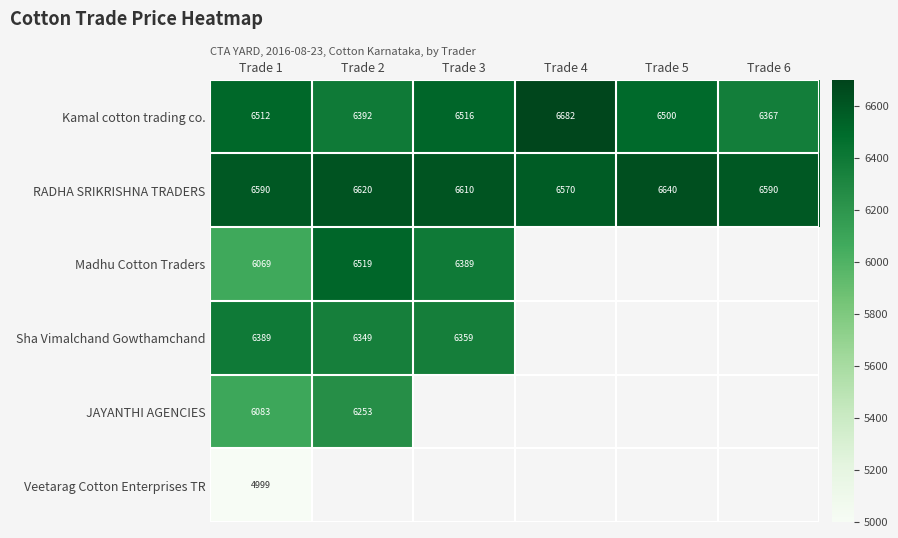

What is the total value across all series at Trade 1?

36641.9